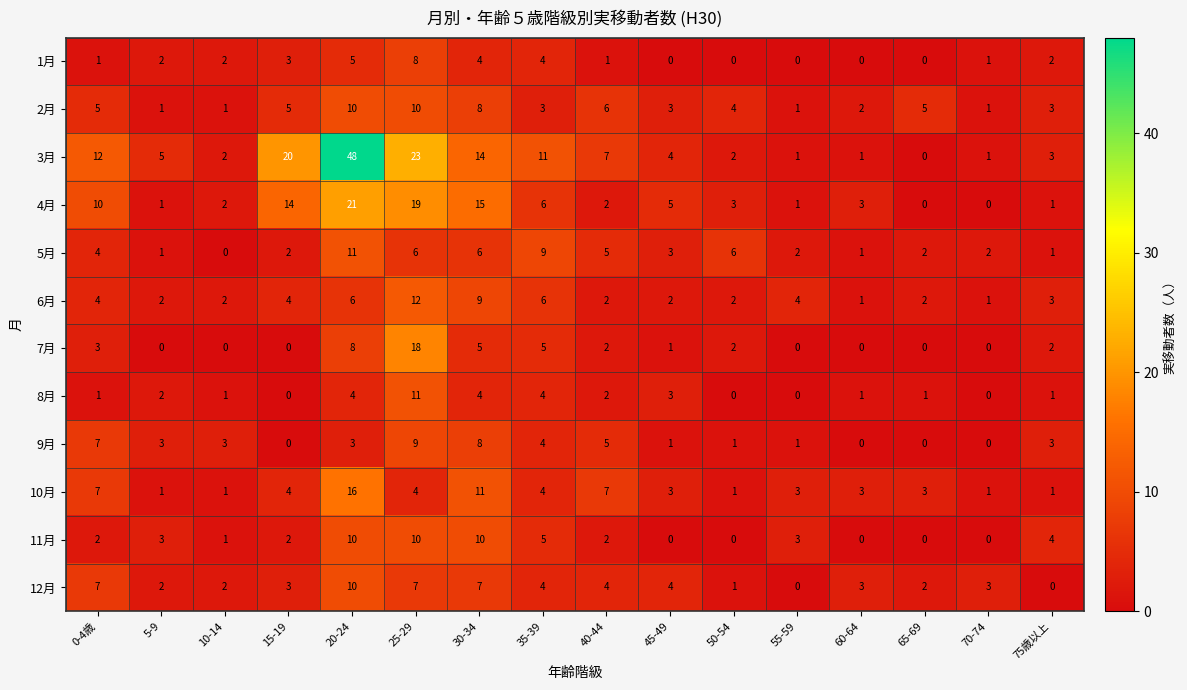

Which series has the widest spread of values?

3月